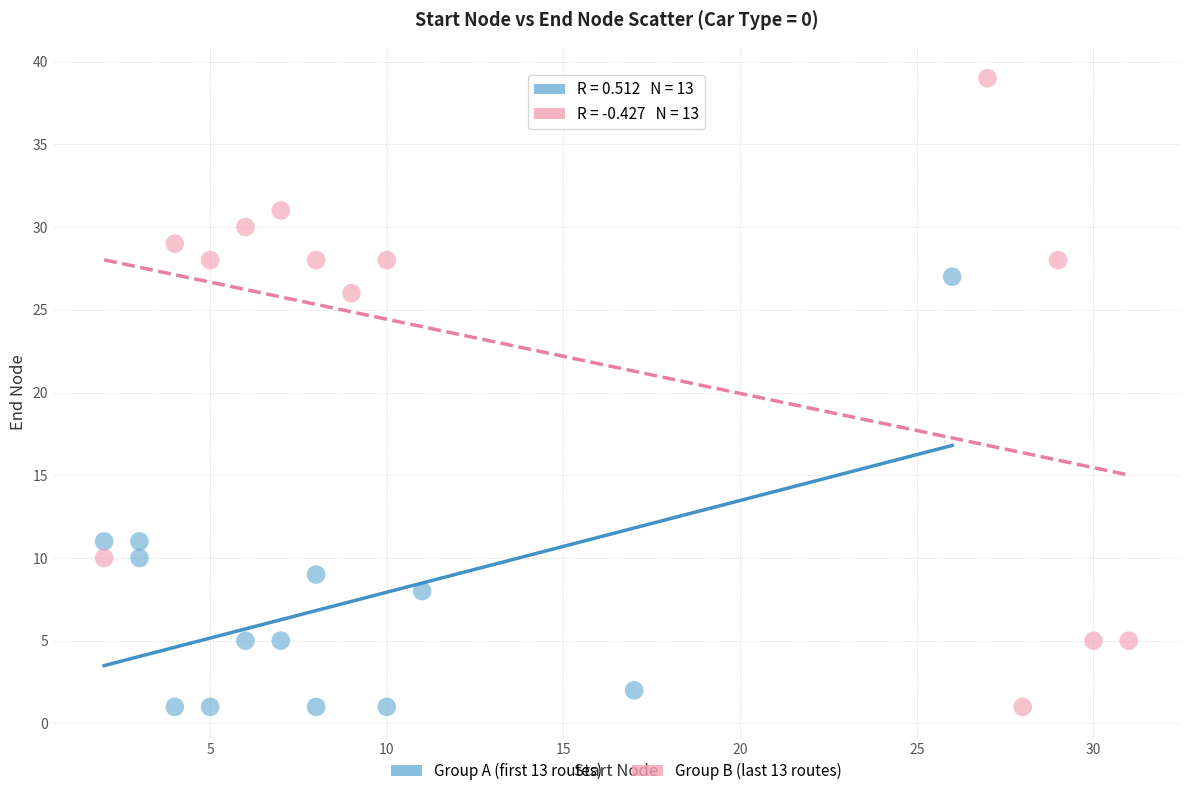

Which series reaches the maximum Y coordinate?

Group B (last 13 routes)